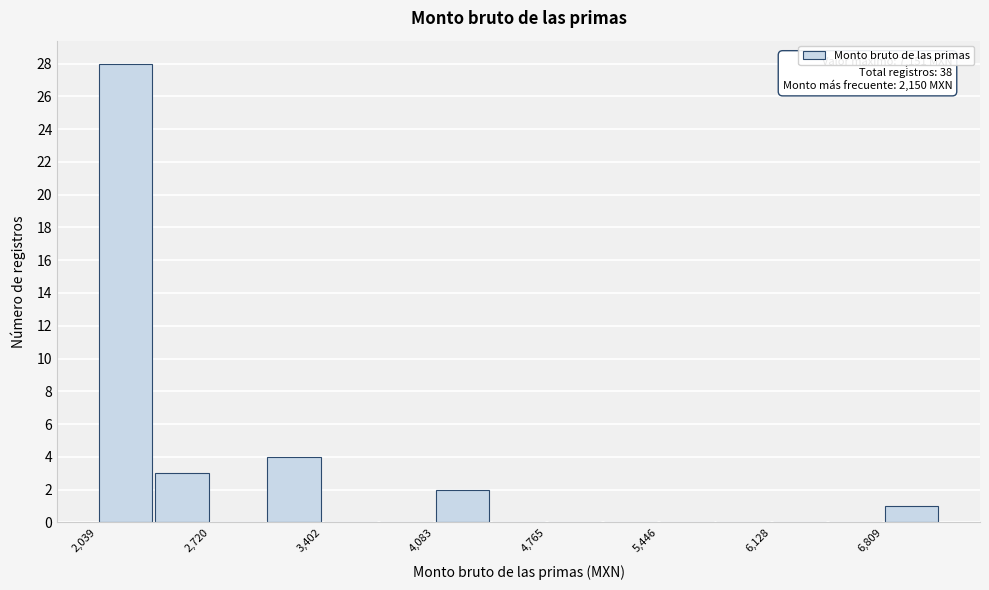

Read against the x-axis, roughly where is the centre of the tallest bar?

2200